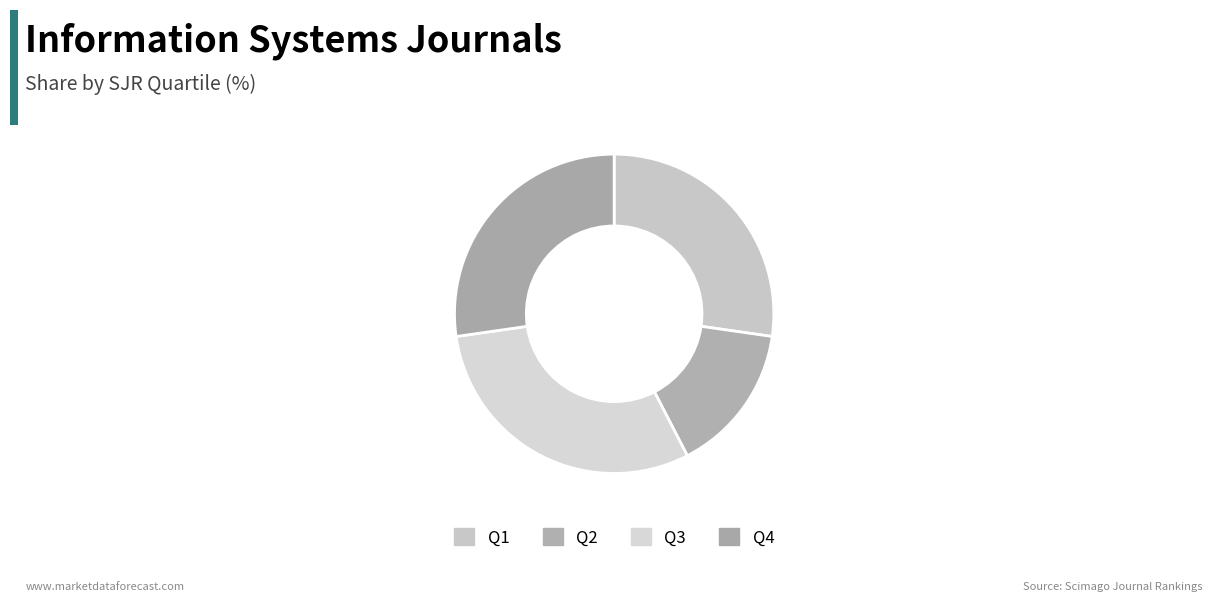

Count the number of slices in the pie.

4